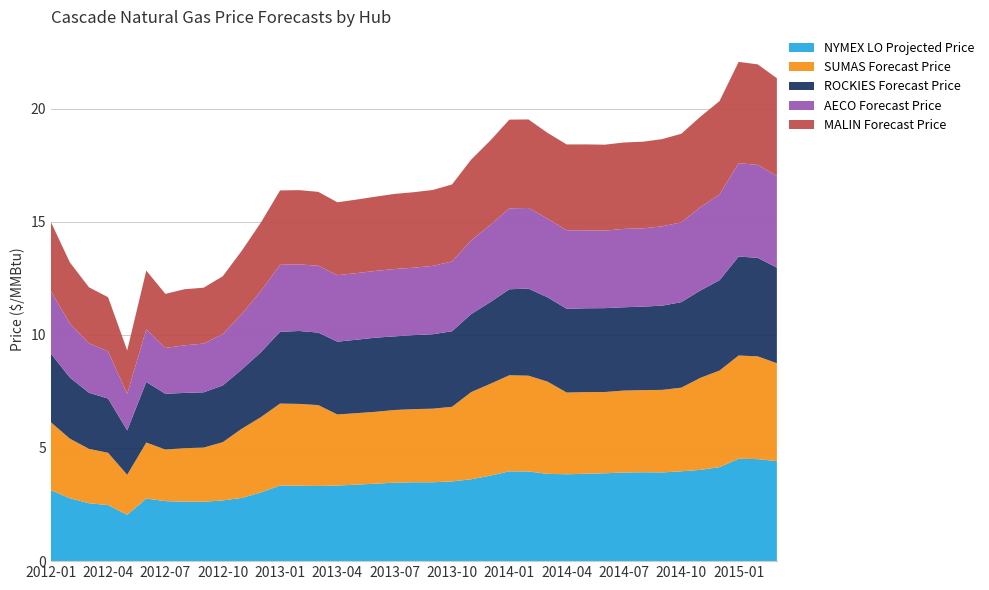

What is the total value across all series at 2012-07?

11.8